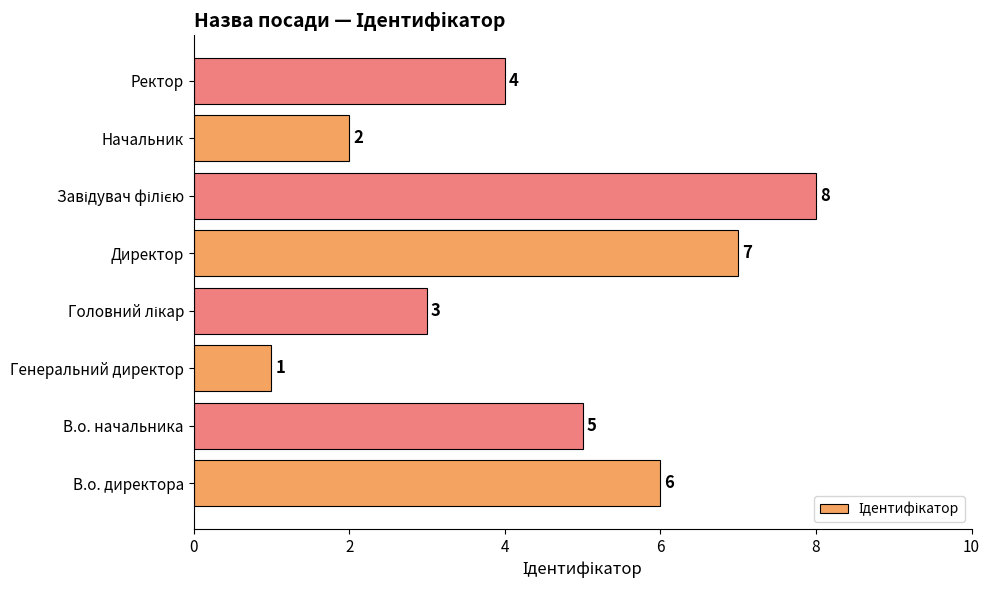

What is the ratio of the value at В.о. директора to the value at Генеральний директор?

6.0